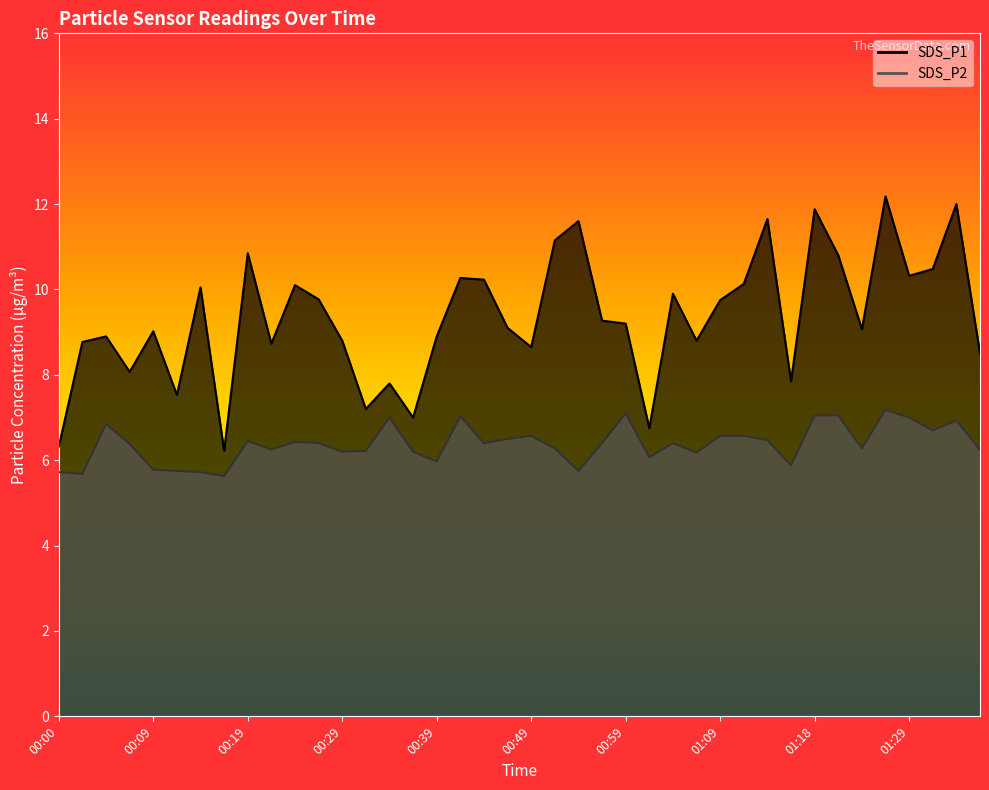

Reading left to right, transcribe all the data shown in this chart.

SDS_P1: 6.3	8.8	8.9	8.1	9.0	7.5	10.1	6.2	10.8	8.7	10.1	9.8	8.8	7.2	7.8	7.0	8.9	10.3	10.2	9.1	8.7	11.2	11.6	9.3	9.2	6.8	9.9	8.8	9.8	10.1	11.7	7.8	11.9	10.8	9.1	12.2	10.3	10.5	12.0	8.5
SDS_P2: 5.7	5.7	6.8	6.4	5.8	5.8	5.7	5.6	6.5	6.2	6.4	6.4	6.2	6.2	7.0	6.2	6.0	7.0	6.4	6.5	6.6	6.3	5.8	6.4	7.1	6.1	6.4	6.2	6.6	6.6	6.5	5.9	7.0	7.0	6.3	7.2	7.0	6.7	6.9	6.2